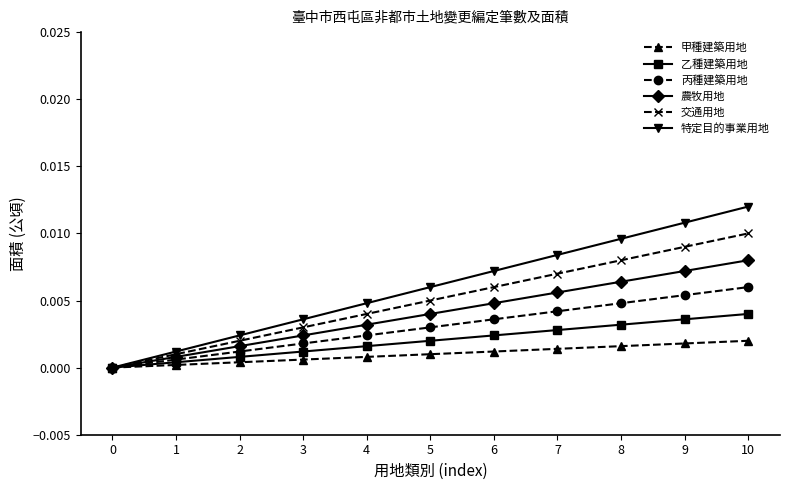

At 10, list the series in order from smallest to largest.

甲種建築用地, 乙種建築用地, 丙種建築用地, 農牧用地, 交通用地, 特定目的事業用地